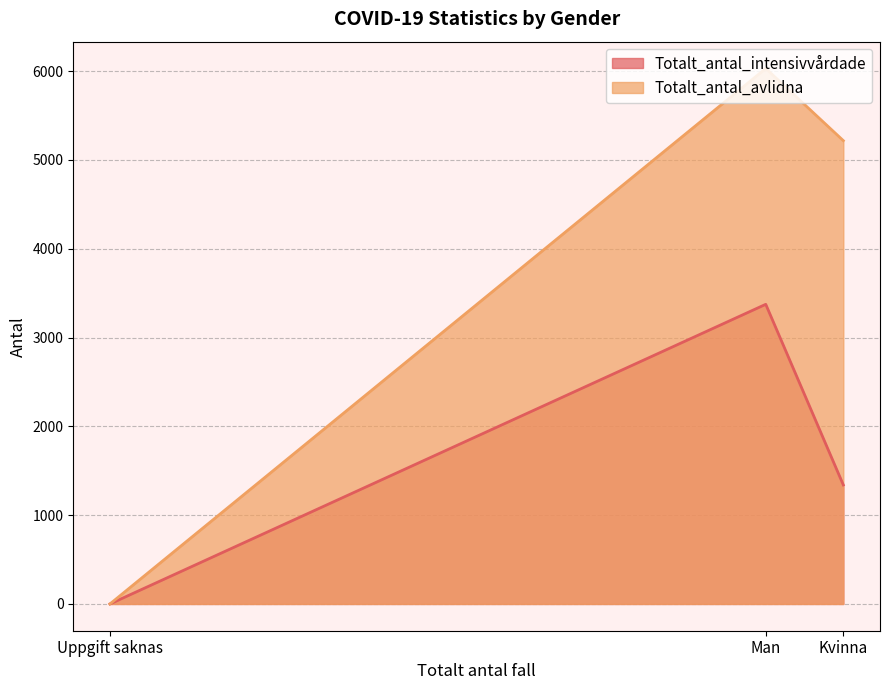

At which label does Totalt_antal_intensivvårdade first exceed 1340?

Man